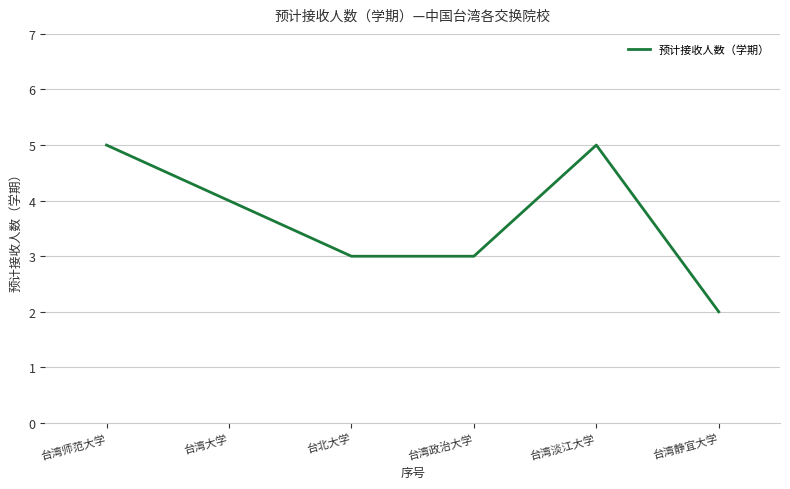

At which label does the data first exceed 4?

台湾师范大学